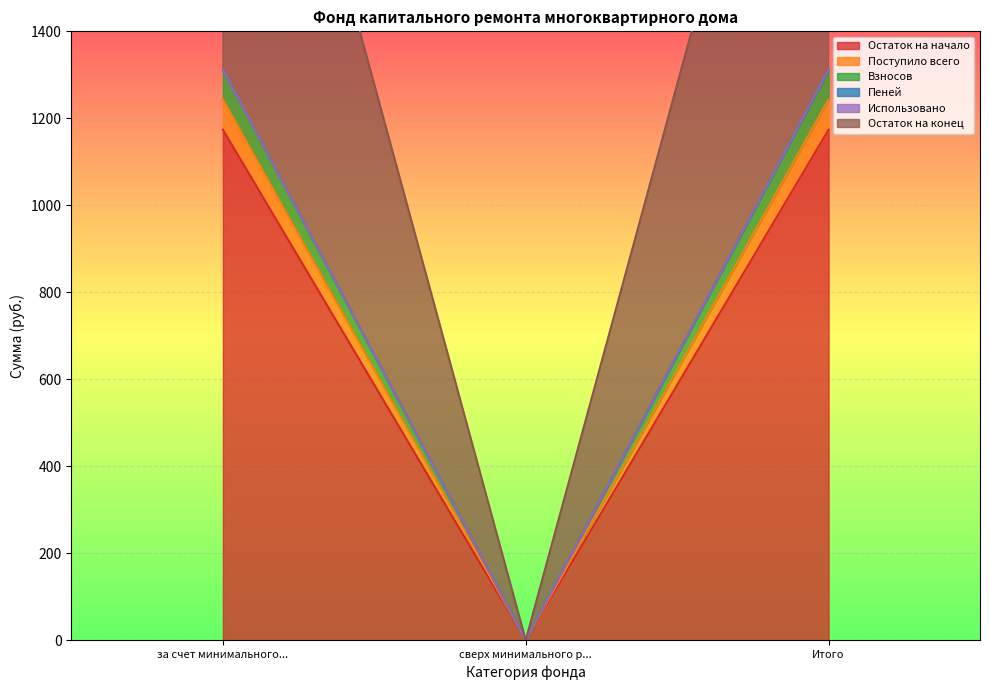

What position from the left is за счет минимального...?

1